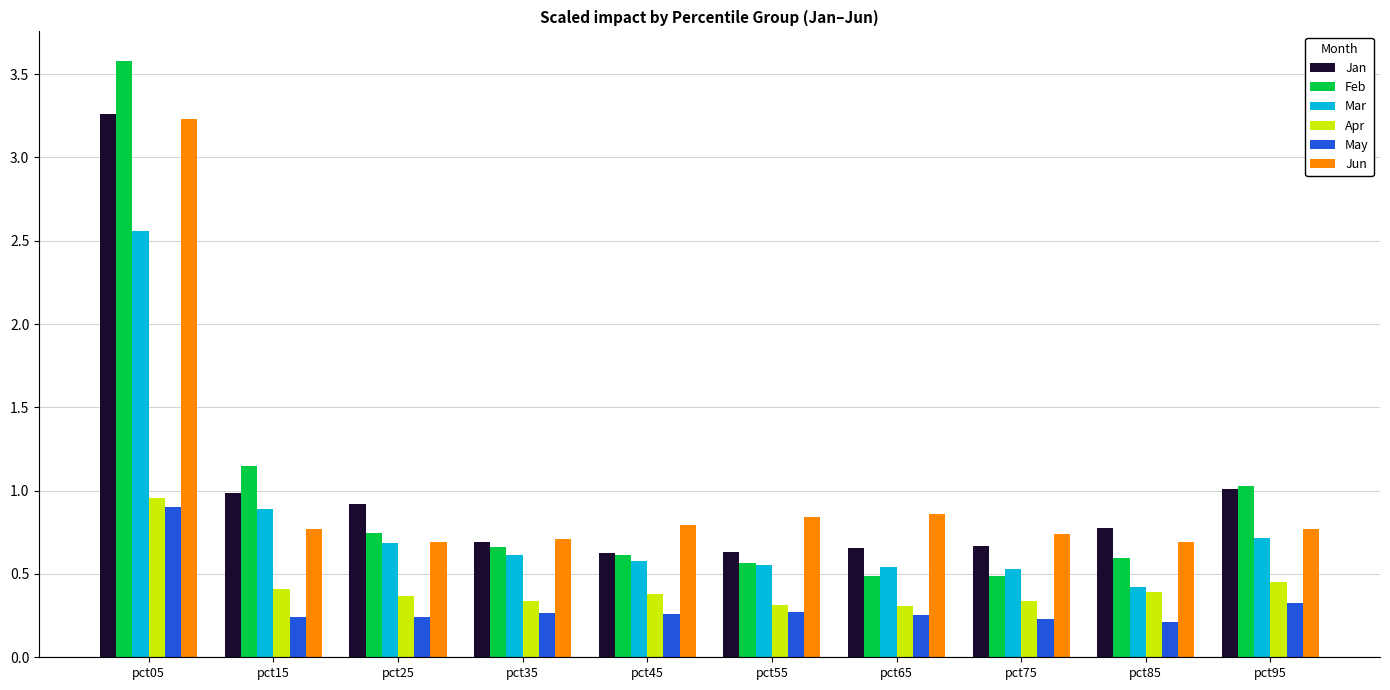

What is the difference between the second highest and second lowest values in the May series?

0.1